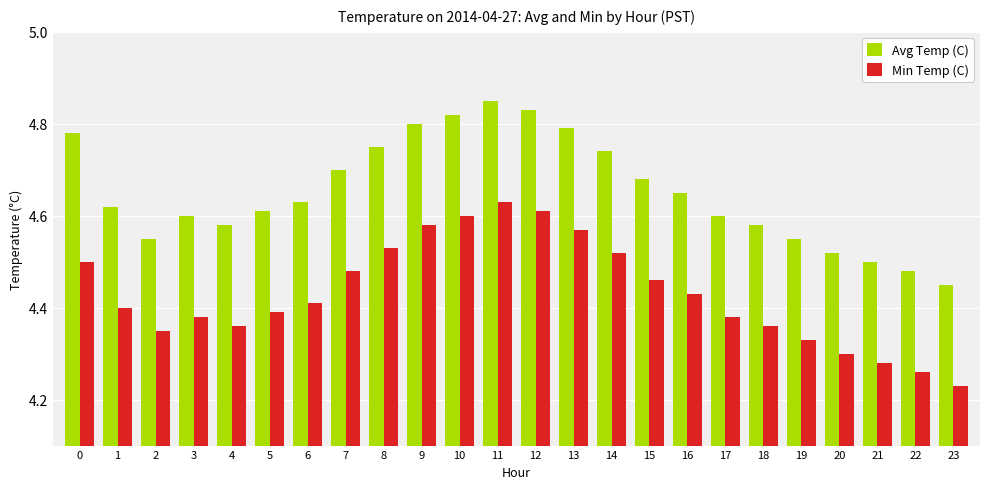

Which category has the highest value in the Min Temp (C) series?

11